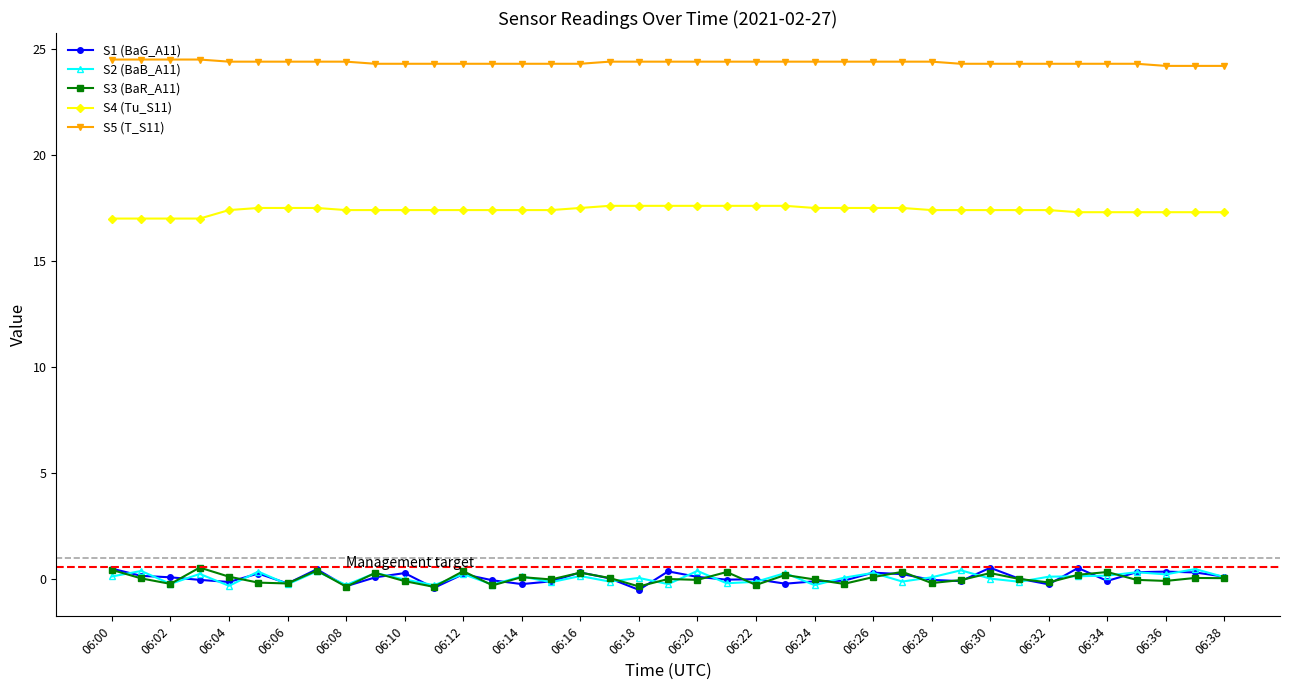

What is the minimum value for S4 (Tu_S11)?

17.0